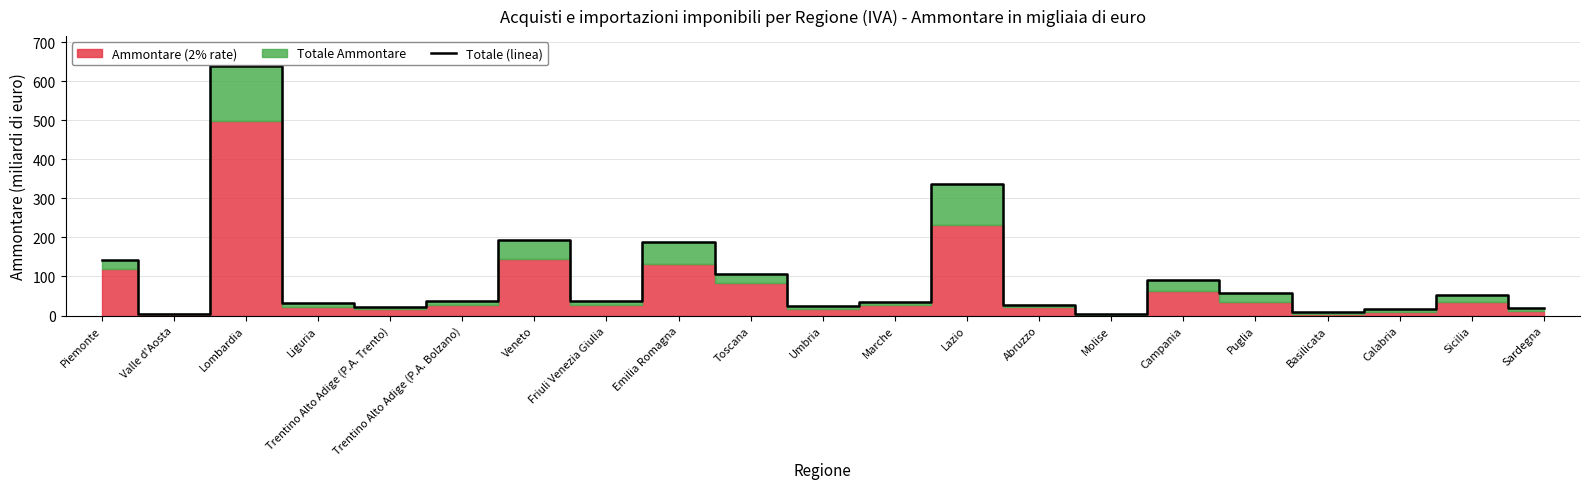

Where is the data nearest to the value 321?

Lazio